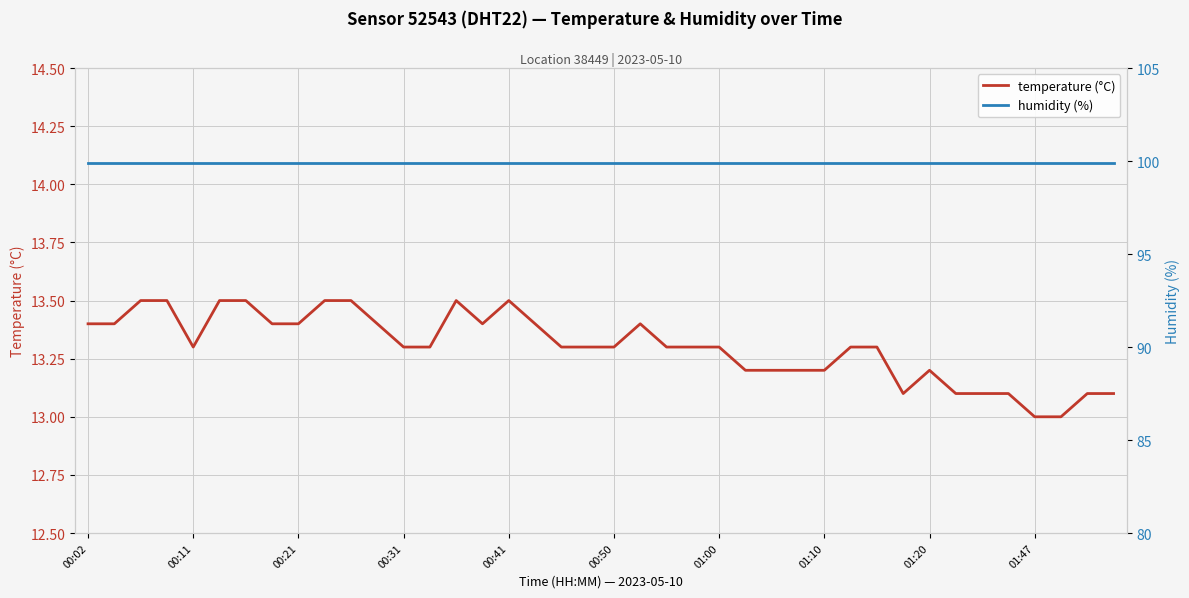

What is the highest value of the temperature (°C) series?

13.5